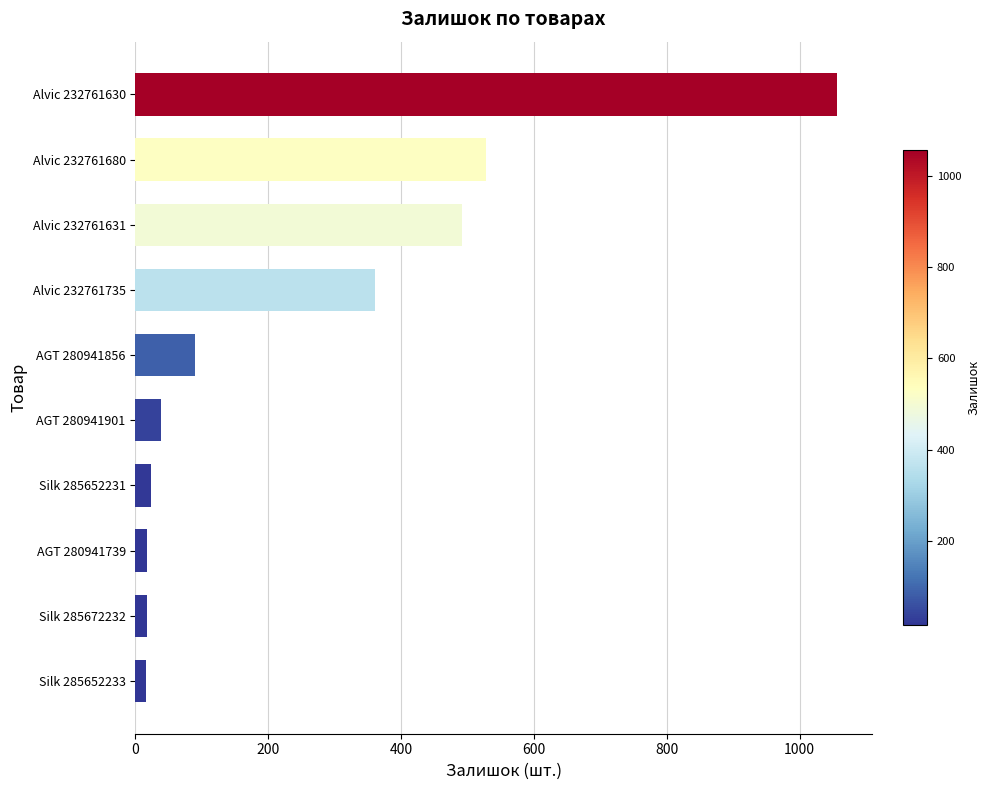

Between Alvic 232761680 and AGT 280941901, which is larger?

Alvic 232761680